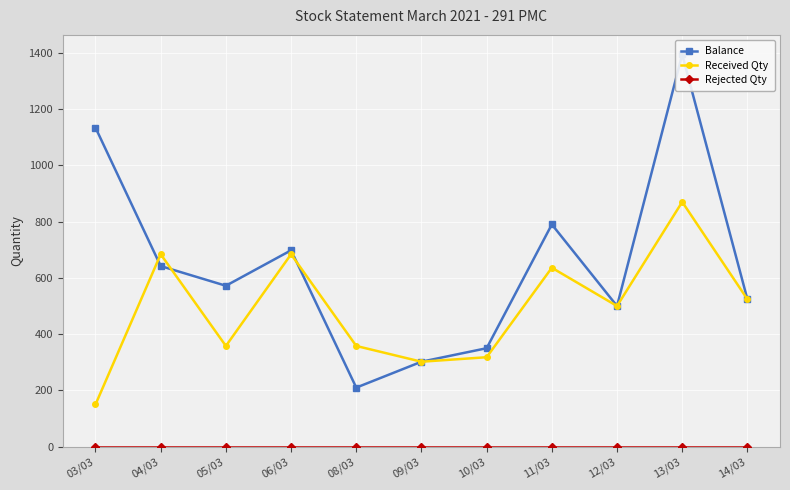

True or false: Rejected Qty and Balance cross at least once.

False